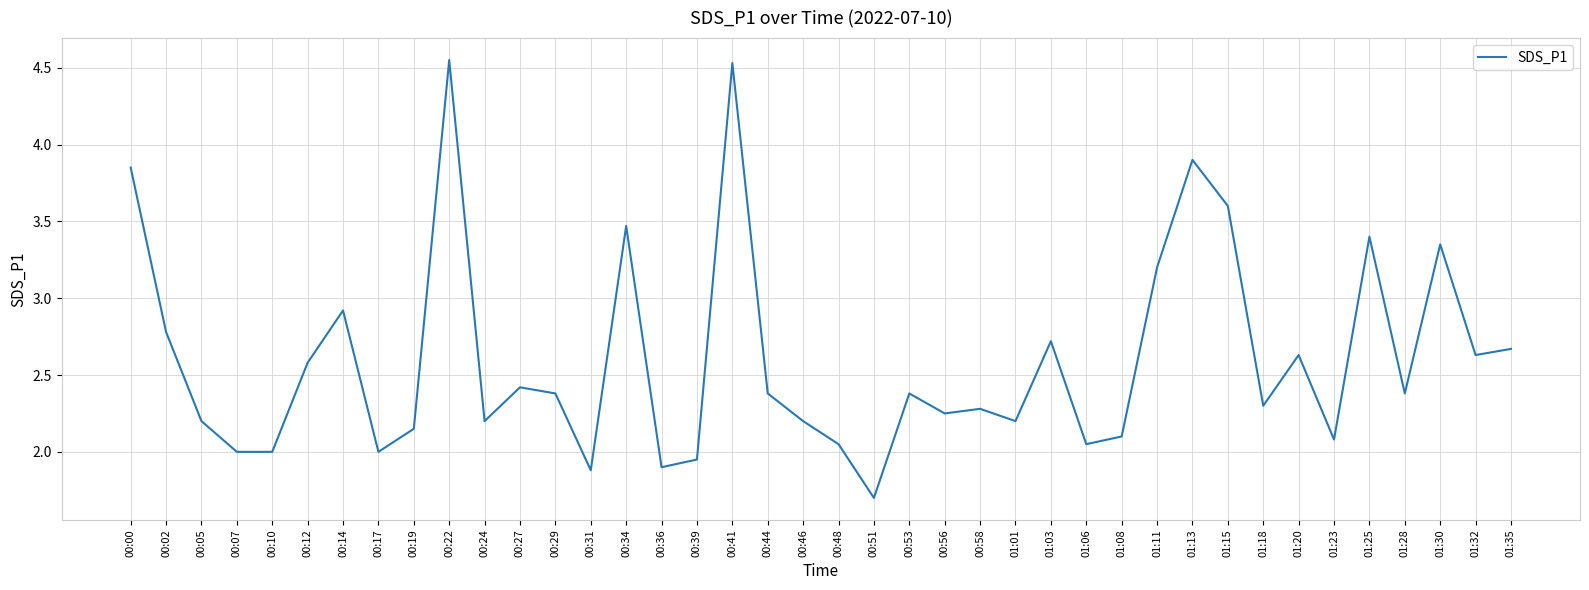

What is the sum of the values at 00:17 and 00:12?

4.6